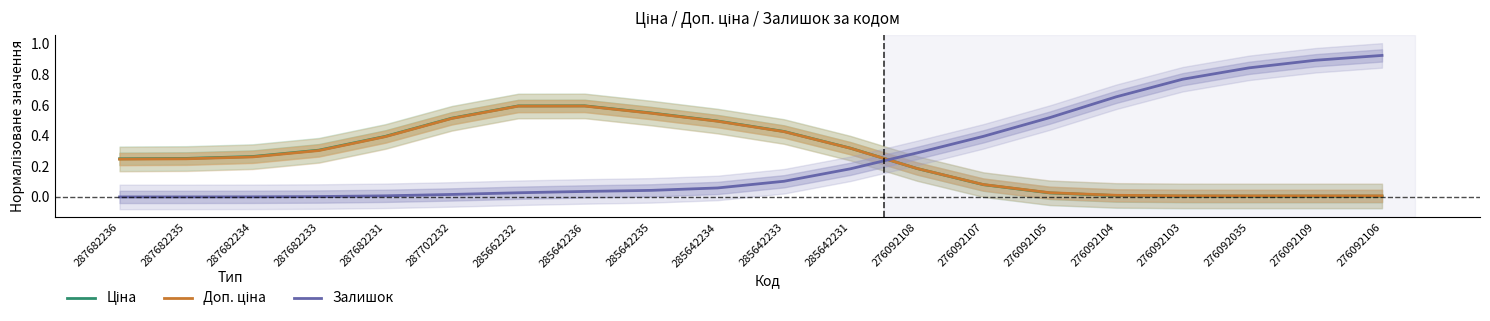

In Ціна, how many points are lower than both neighbors (excluding endpoints)?

1